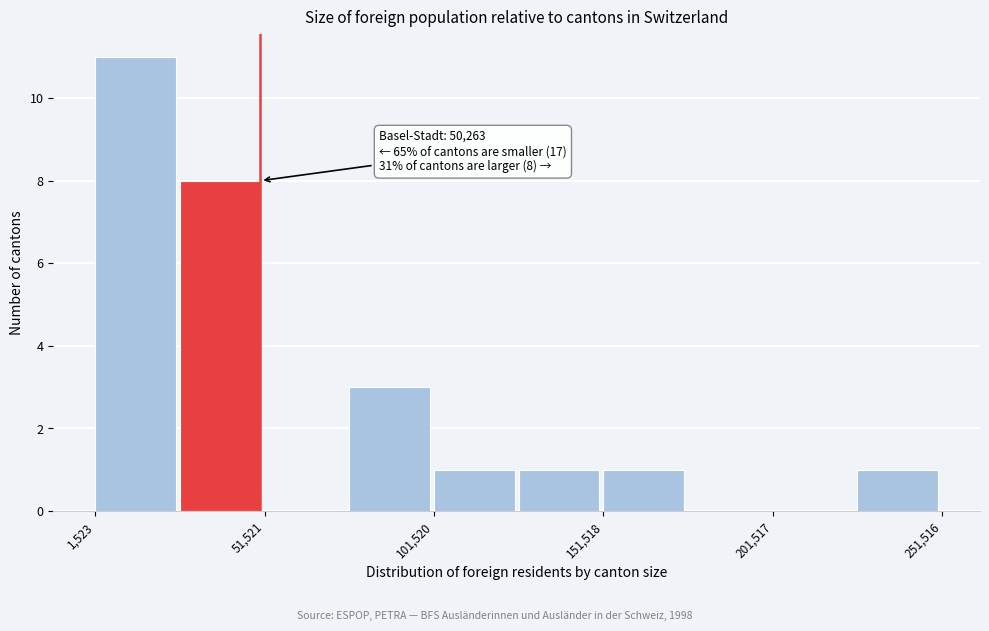

Which range on the x-axis has the tallest bar?

0 to 25000